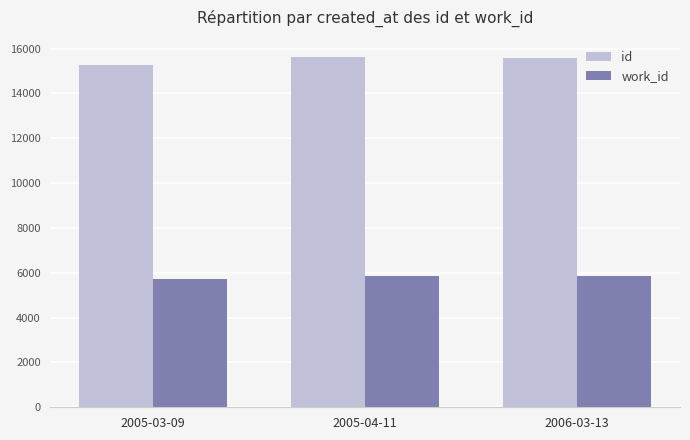

How many bars are there in each group?

2